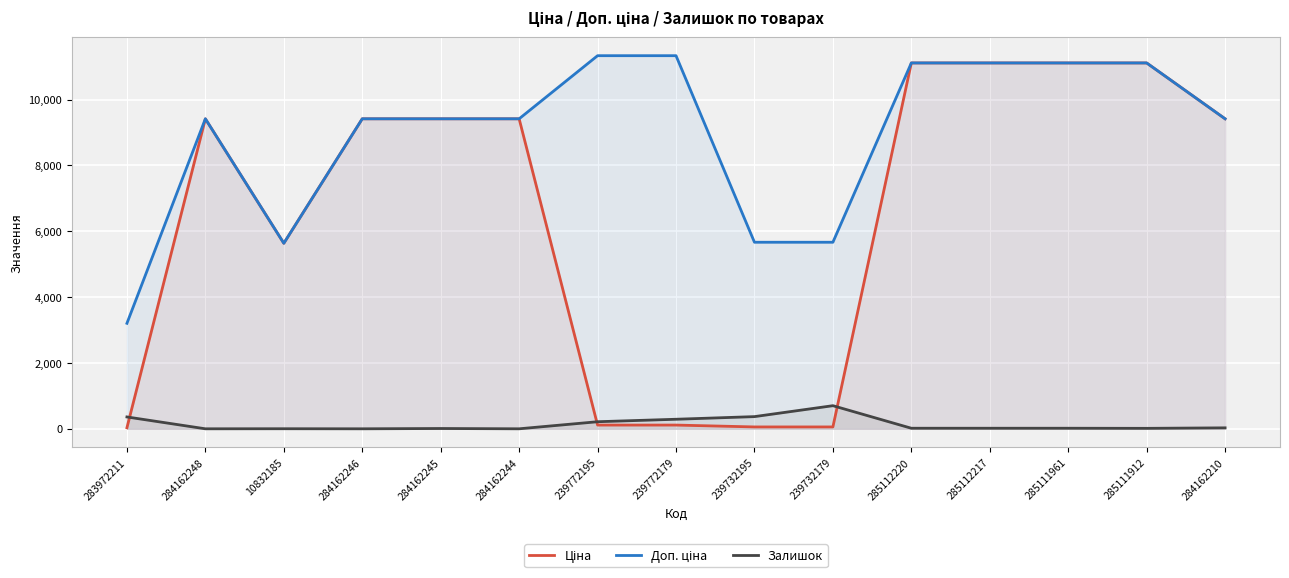

Is the value of Доп. ціна at 285112217 greater than the value of Ціна at 285112217?

No